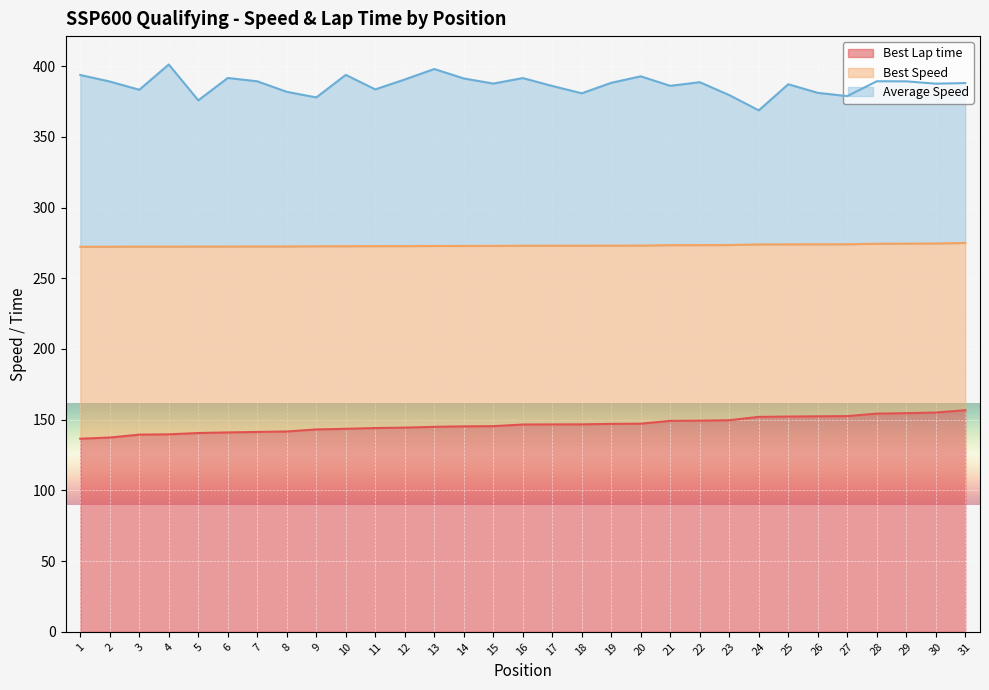

Is it true that Best Lap time equals 75.5 at 5?

False